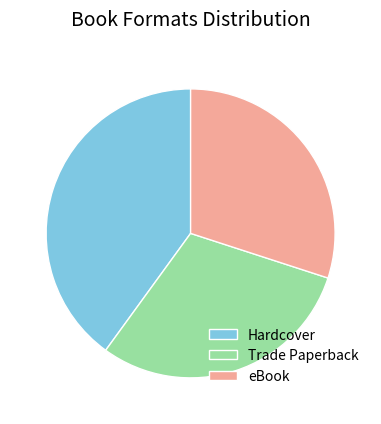

What is the largest slice in the pie chart?

Hardcover